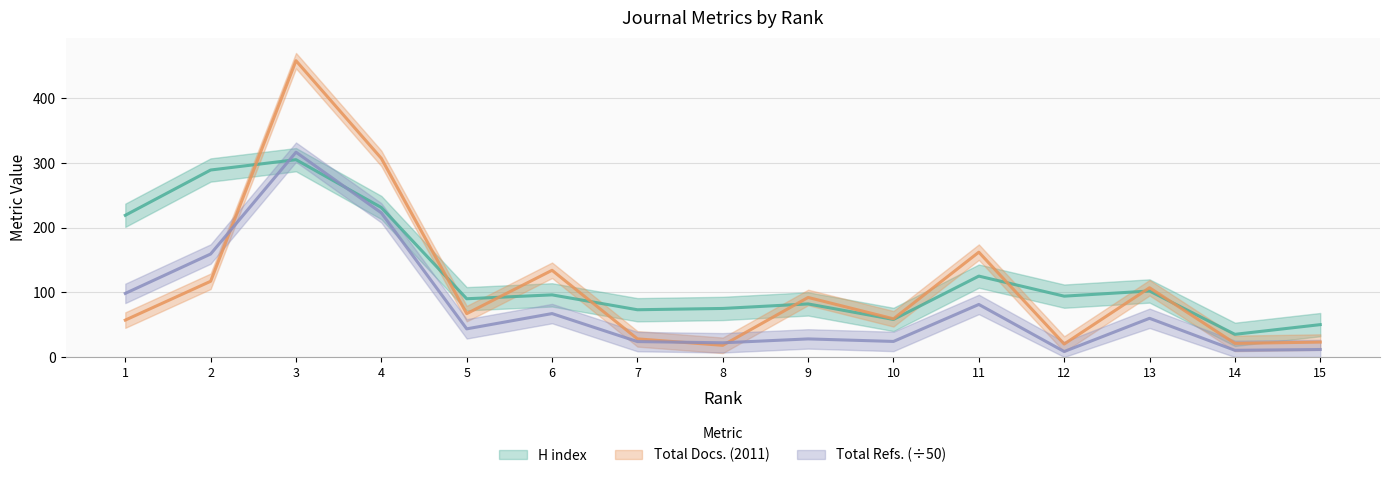

At which category is the sum across all series the highest?

3